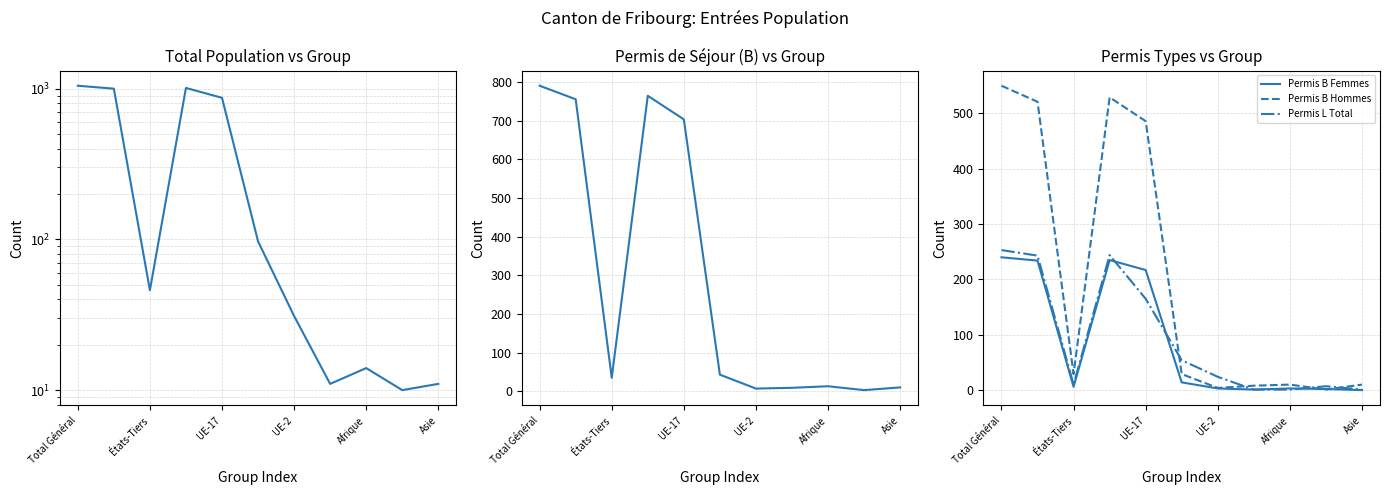

The value of Permis B Femmes at Asie is 152. True or false?

False